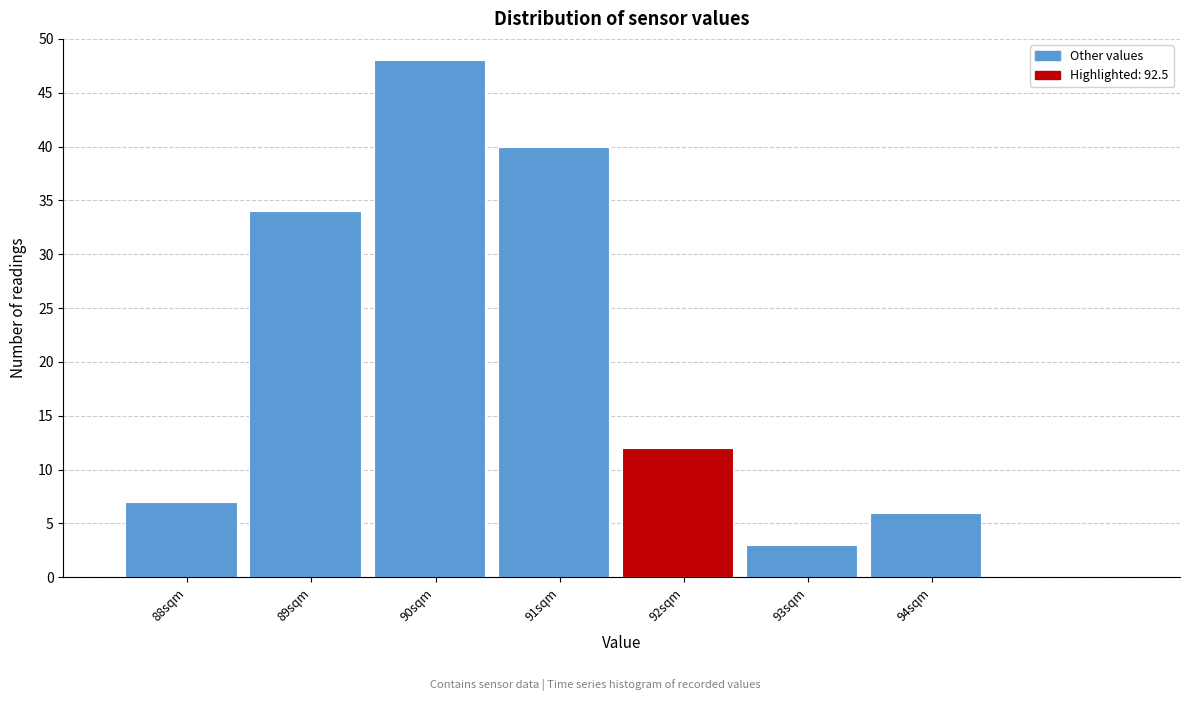

Reading left to right, transcribe all the data shown in this chart.

7	34	48	40	12	3	6